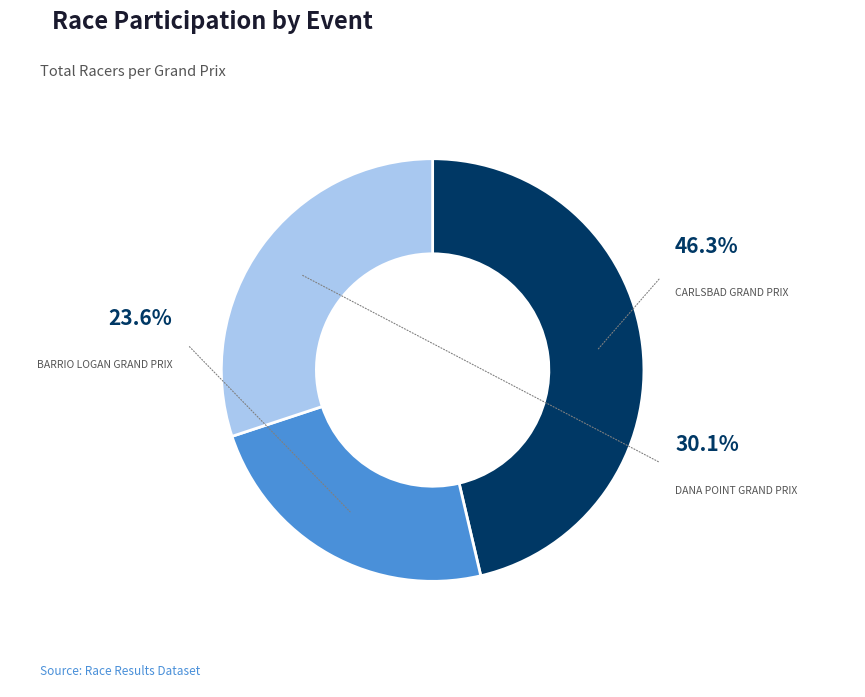

Is there a majority slice in this chart?

No